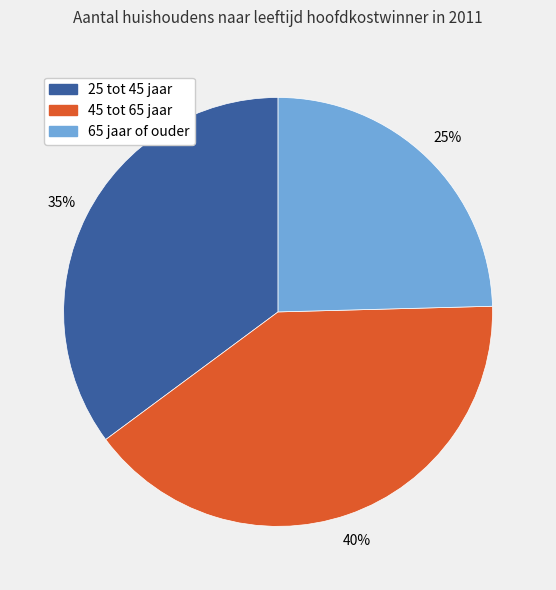

What is the smallest slice in the pie chart?

65 jaar of ouder